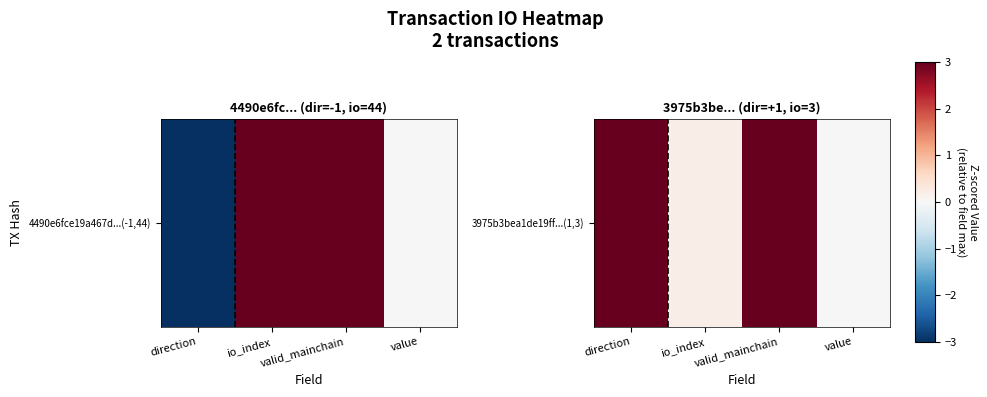

Is it true that the value at direction is 4.7?

False